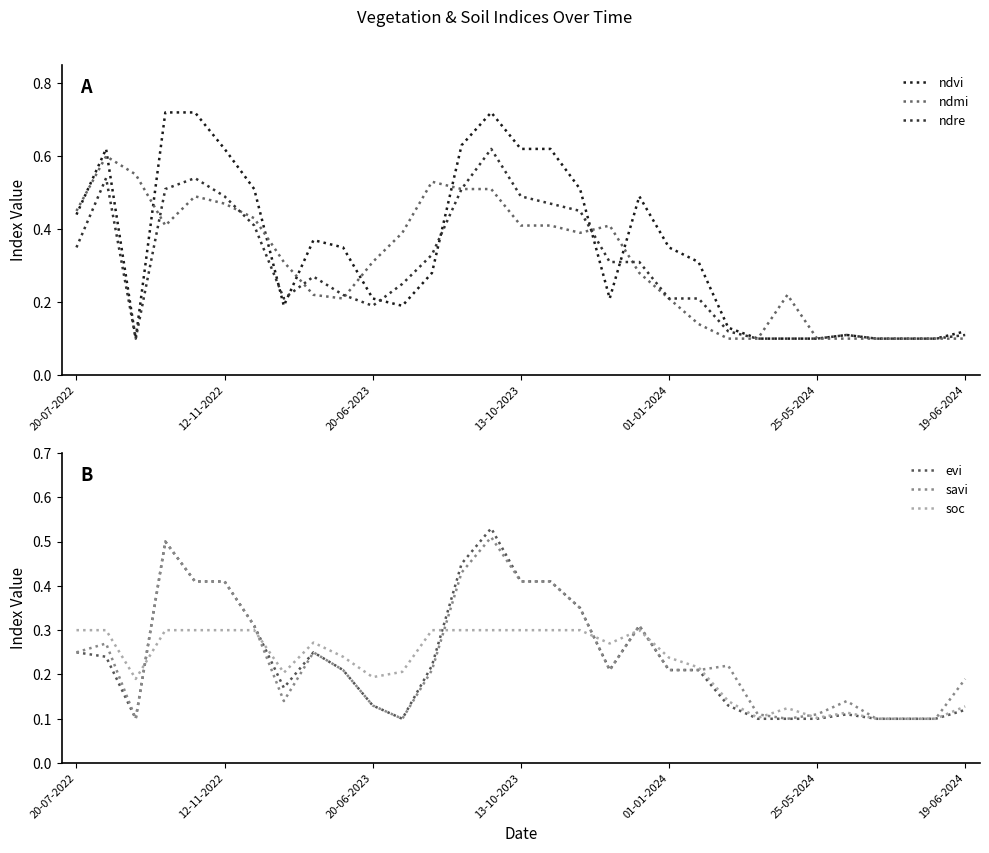

The soc series shows 0.3 at 12-11-2022. True or false?

True